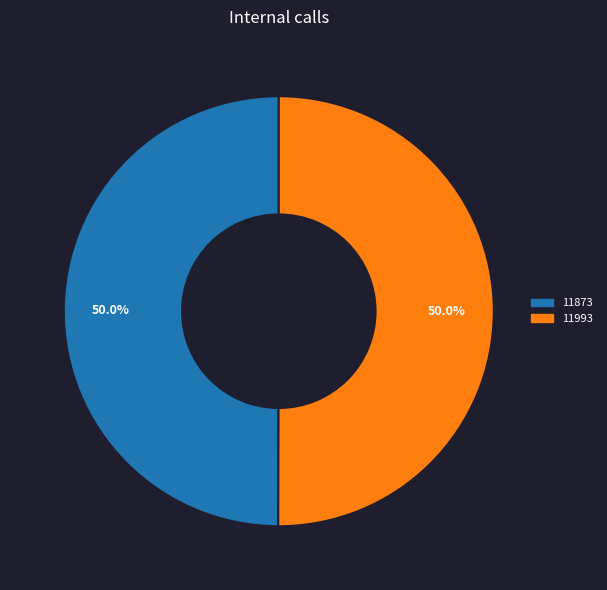

How many segments does this pie chart have?

2